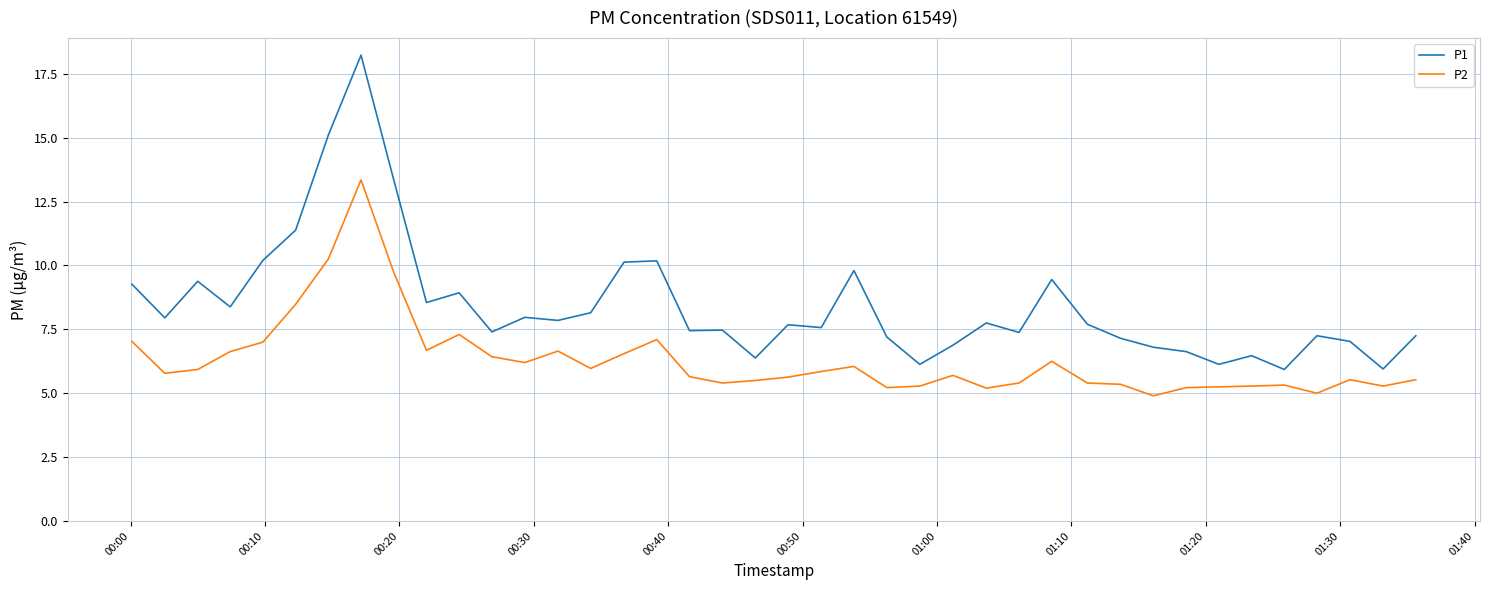

Does the chart have visible grid lines?

Yes